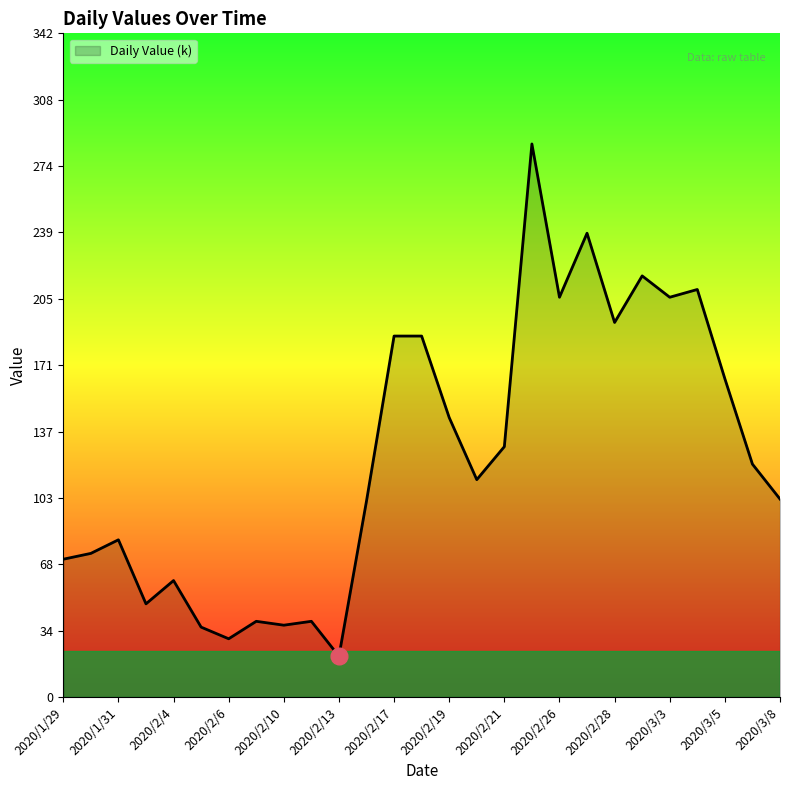

How many lines are shown in the chart?

1